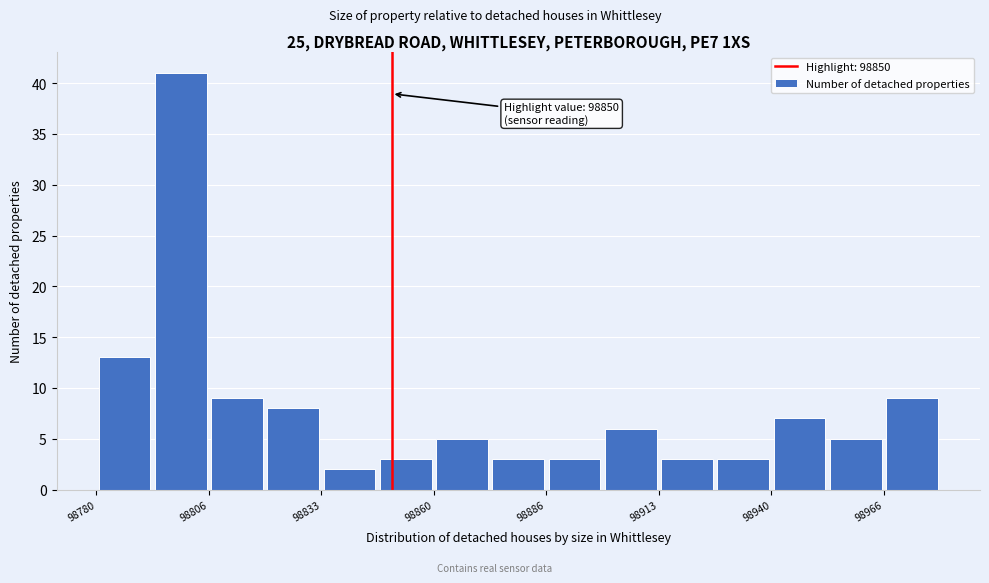

Around what value on the x-axis is the tallest bar? Give the approximate position of its centre, as read against the axis.

98800